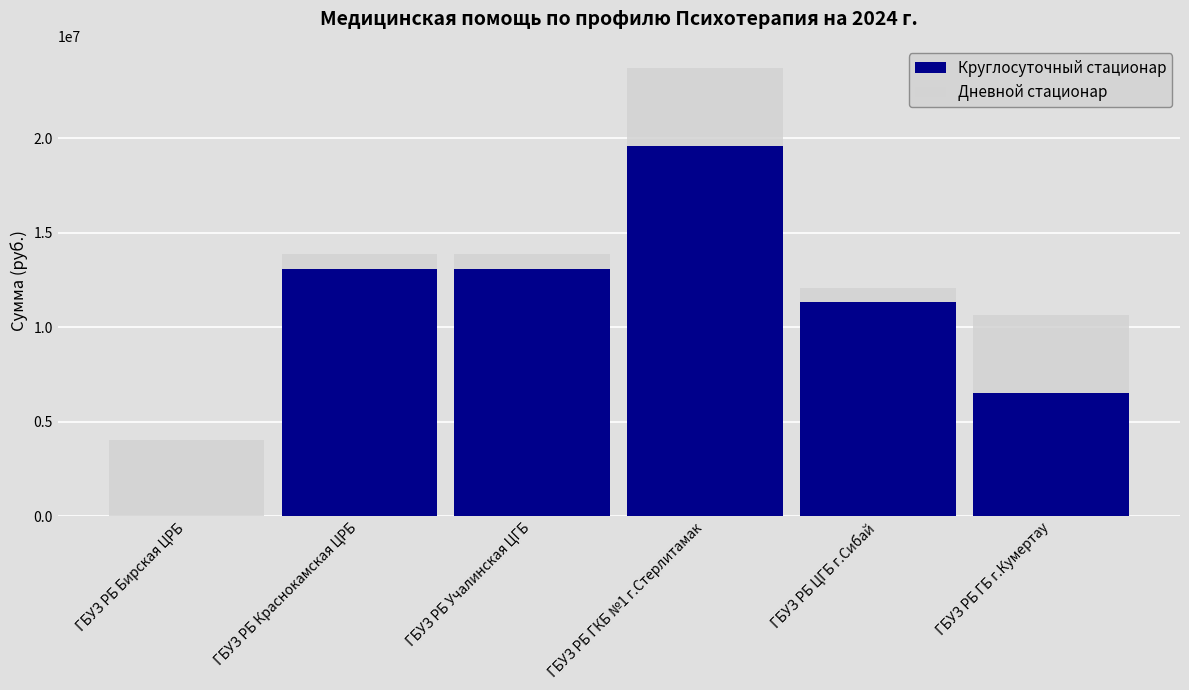

Which series has the largest total across all categories?

Дневной стационар